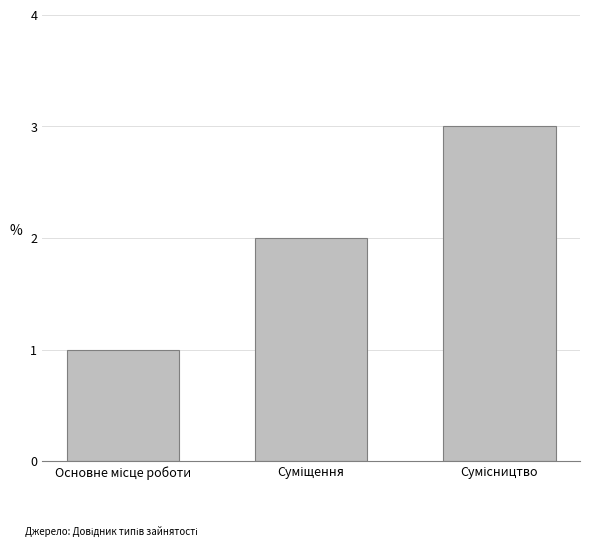

What is the greatest value displayed?

3